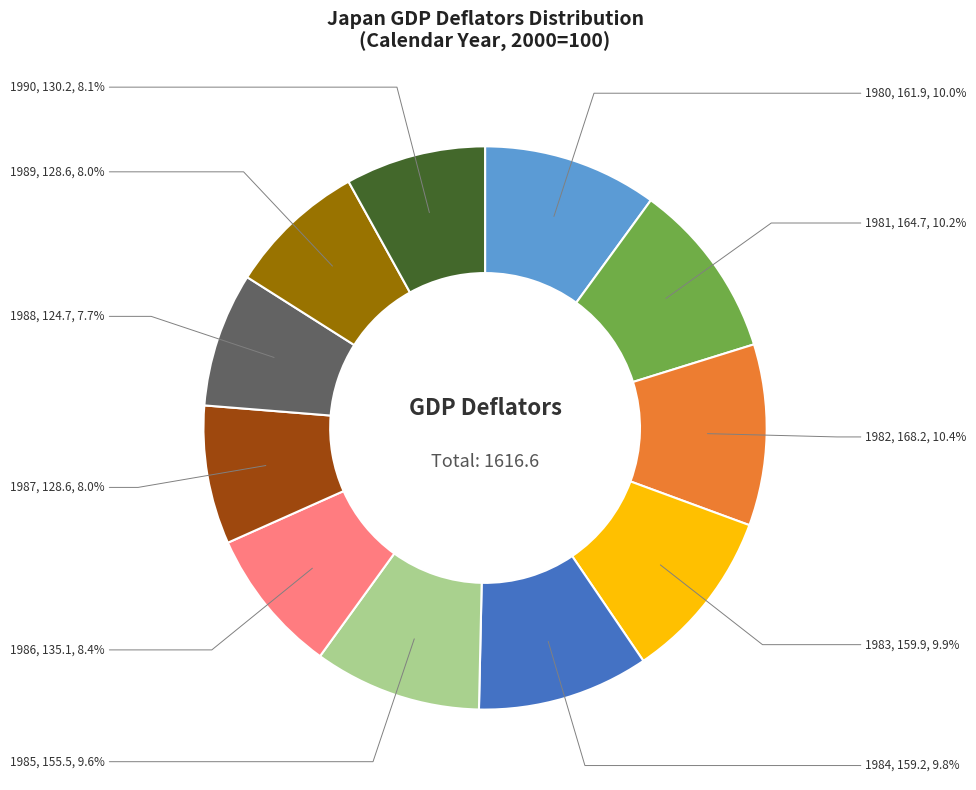

Approximately how many times larger is the value at 1984 compared to 1986?

1.2